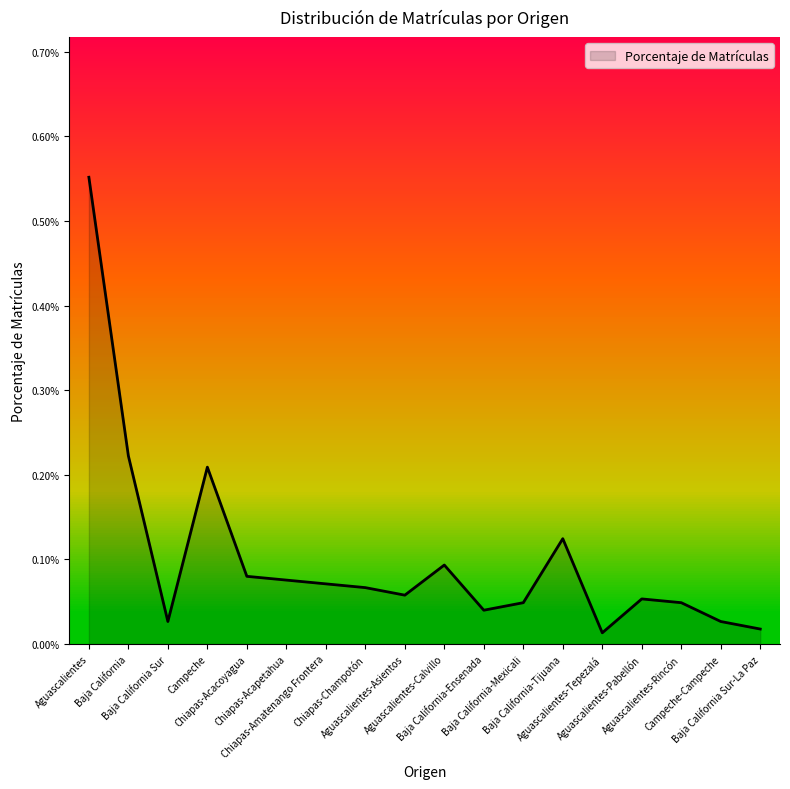

The chart shows a value of 0.0 at Baja California Sur. True or false?

False